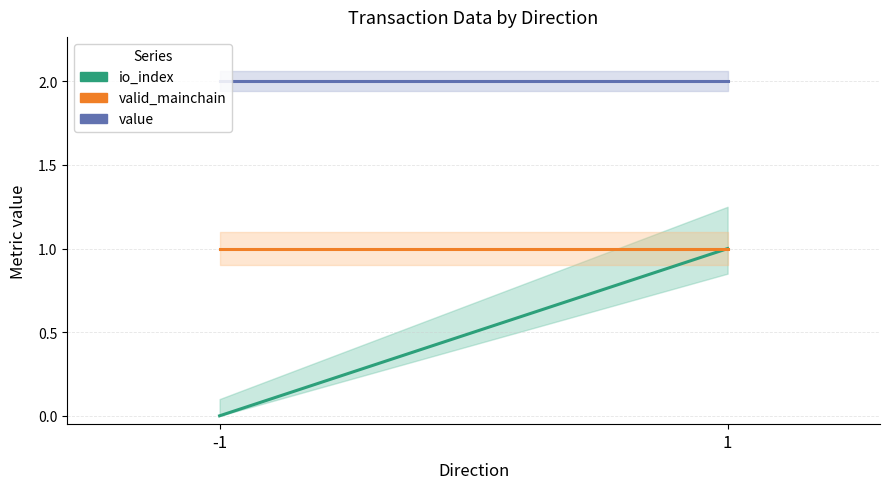

What is the total value across all series at -1?

3.0